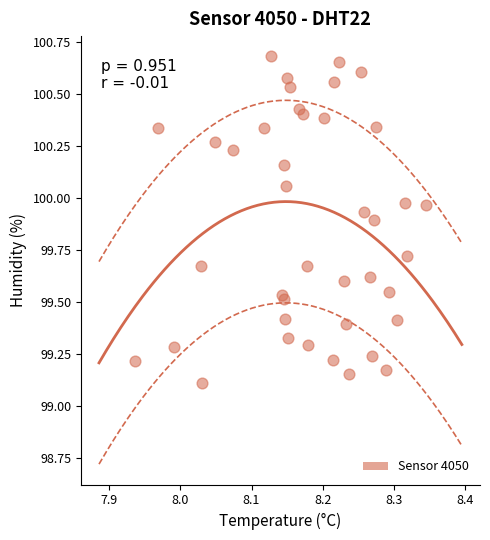

What Y value in the scatter plot is closest to 99?

99.1